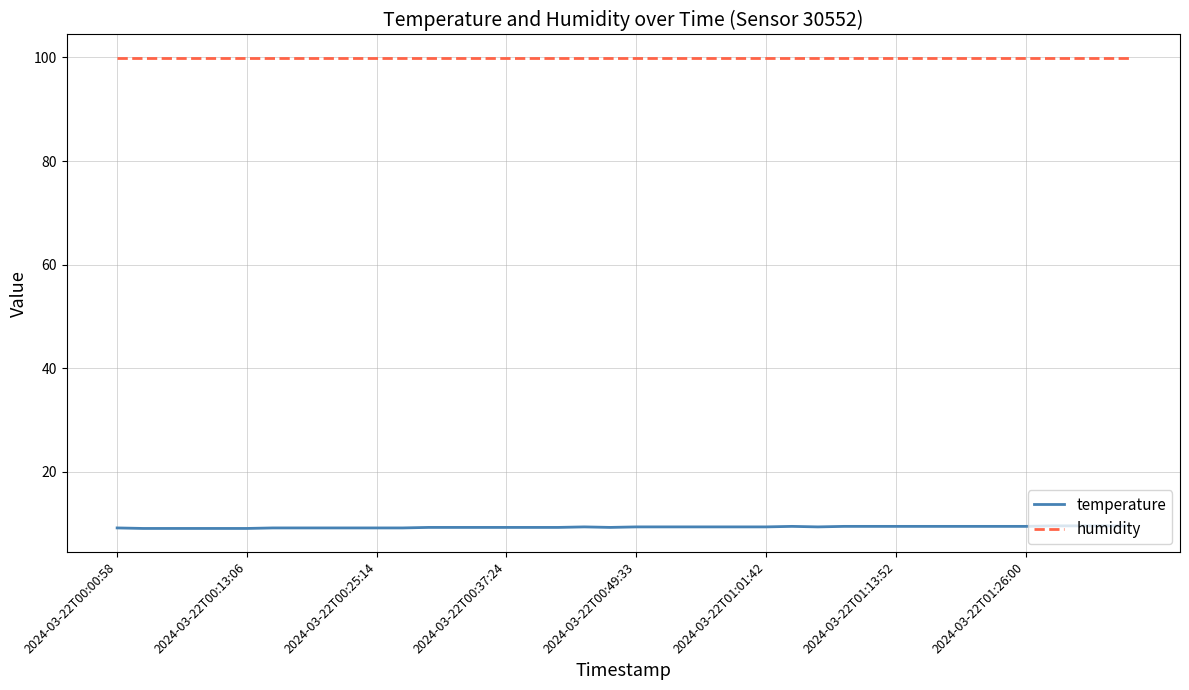

Which series has the largest total across all categories?

humidity